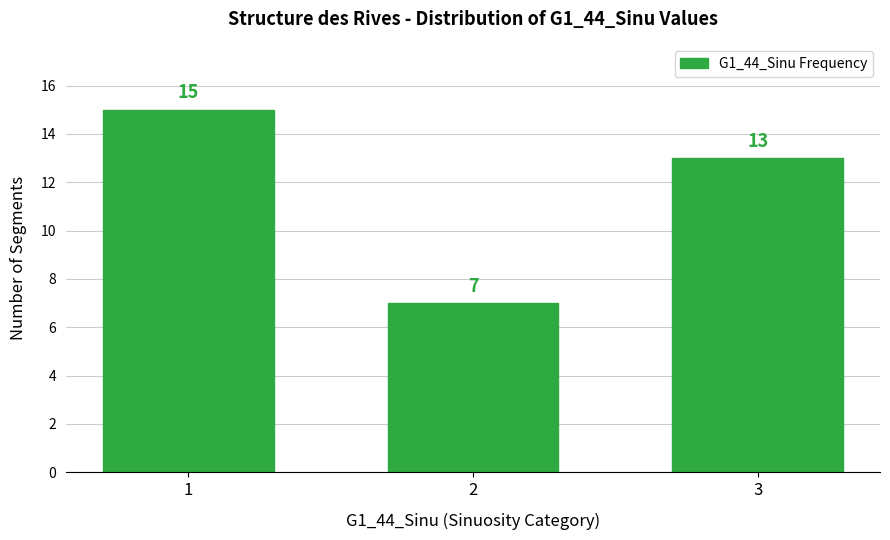

Reading left to right, transcribe all the data shown in this chart.

15	7	13